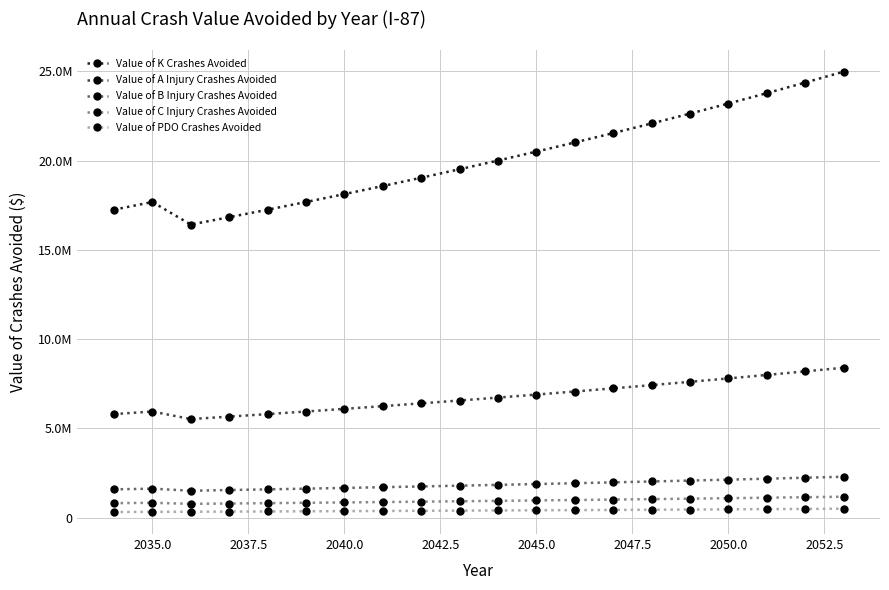

What are all the series names shown in the legend?

Value of K Crashes Avoided, Value of A Injury Crashes Avoided, Value of B Injury Crashes Avoided, Value of C Injury Crashes Avoided, Value of PDO Crashes Avoided